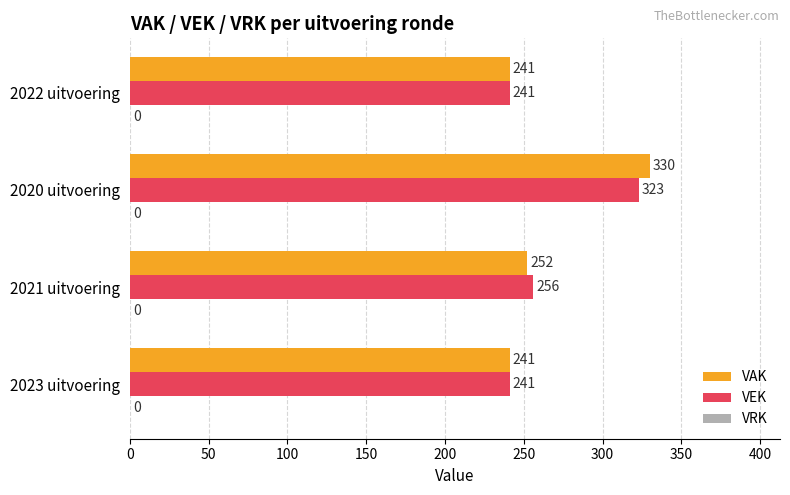

What is the difference between the second highest and second lowest values in the VEK series?

15